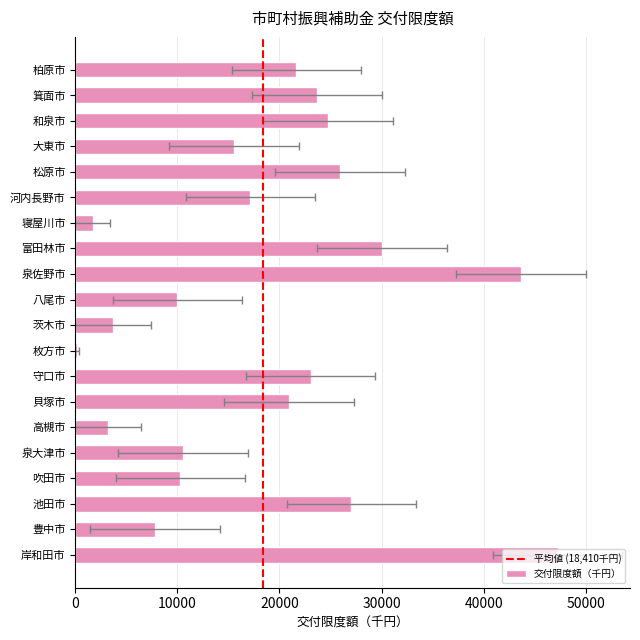

Which has a higher value, 泉大津市 or 和泉市?

和泉市